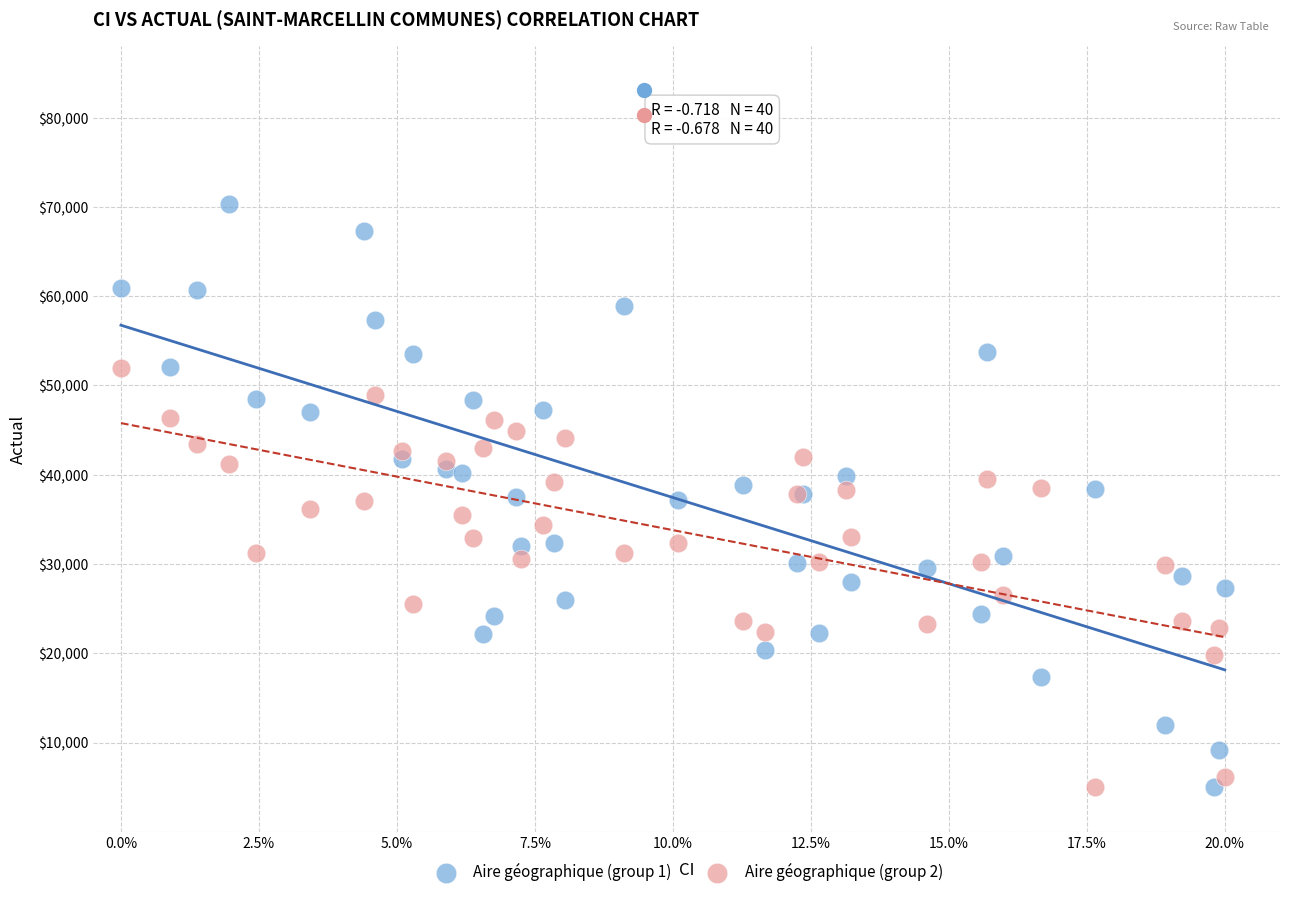

Which series contains the highest Y value?

Aire géographique (group 1)